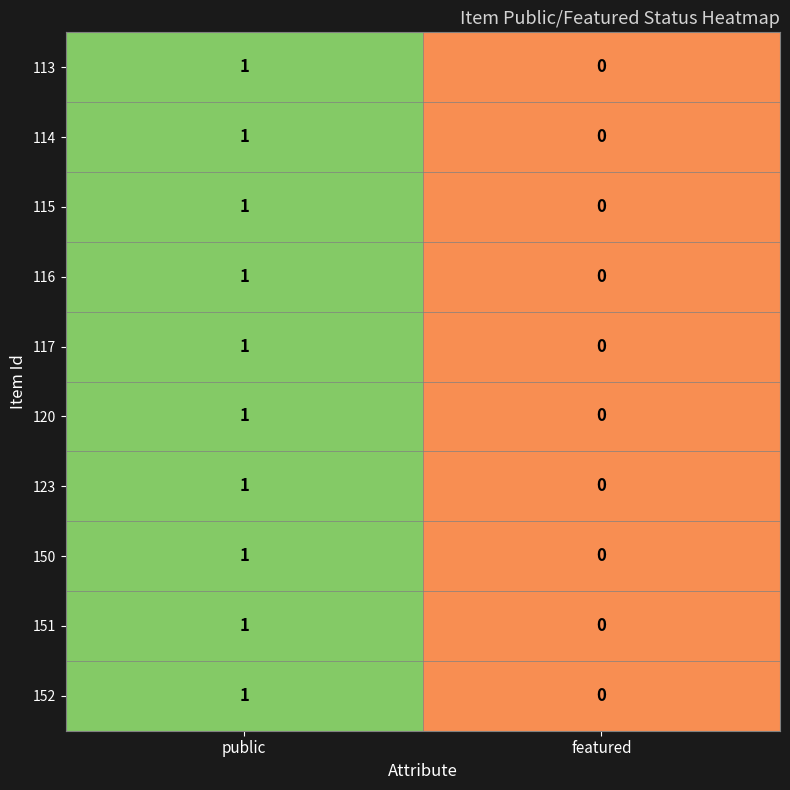

Rank the categories by 123 value from lowest to highest.

featured, public